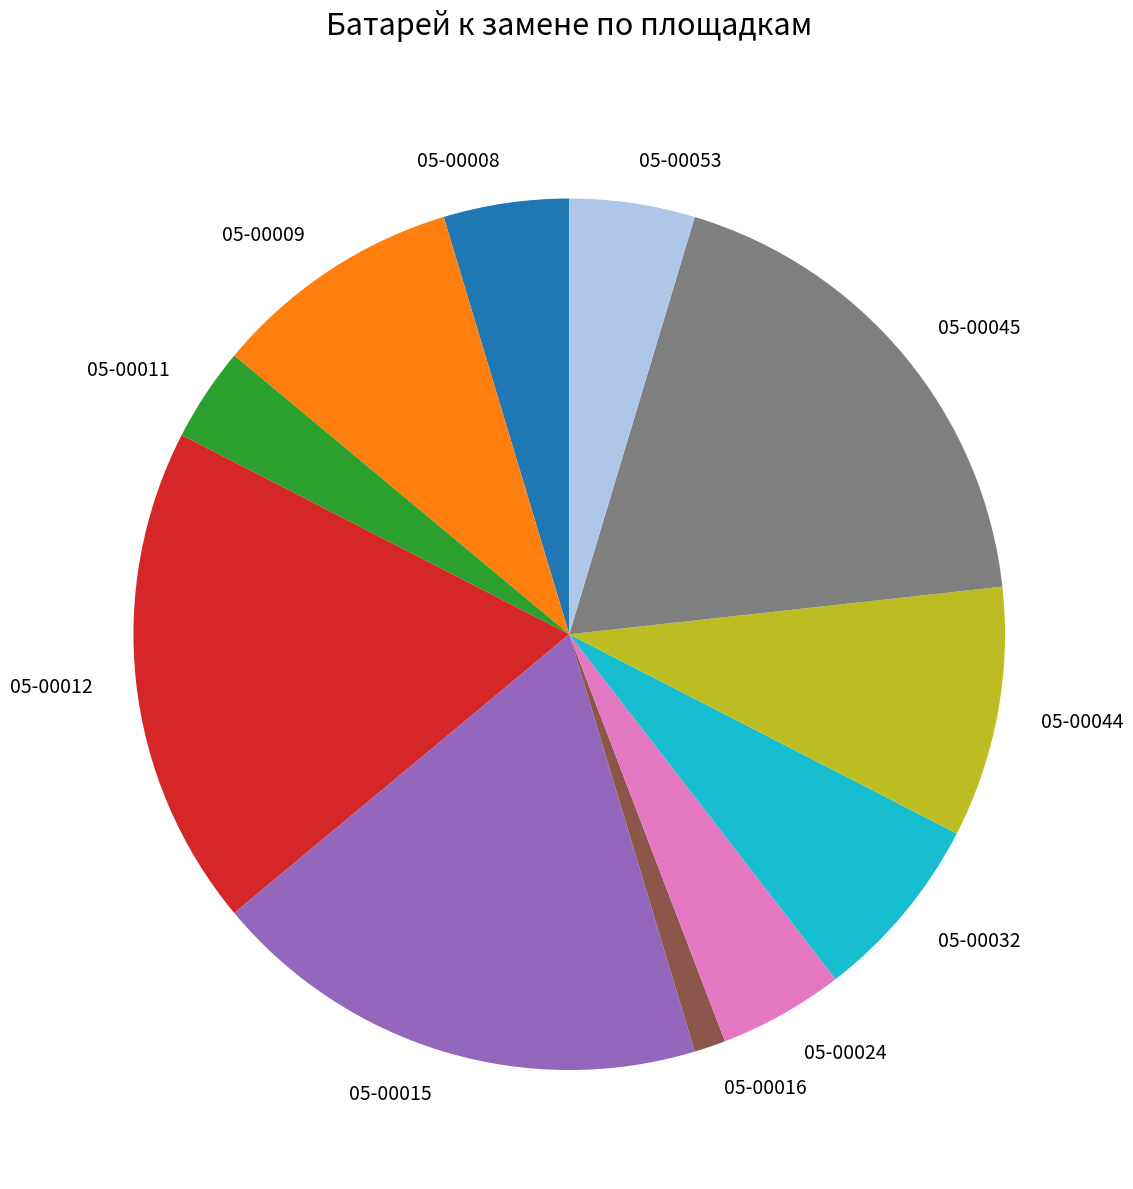

Do 05-00032 and 05-00015 together represent more than half of the pie?

No